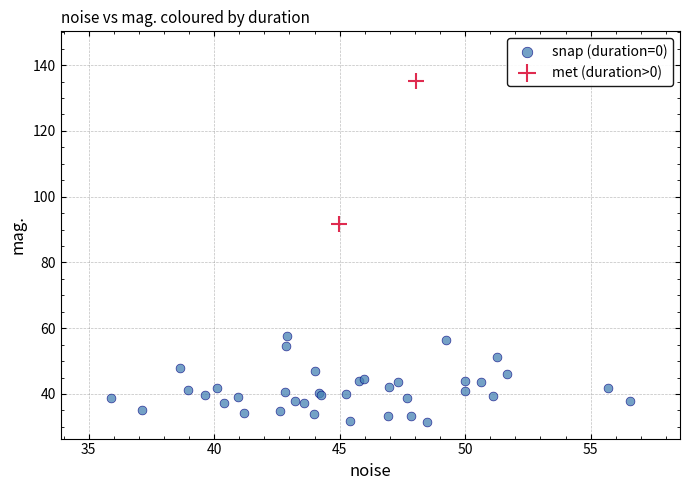

Which series contains the lowest Y value?

snap (duration=0)